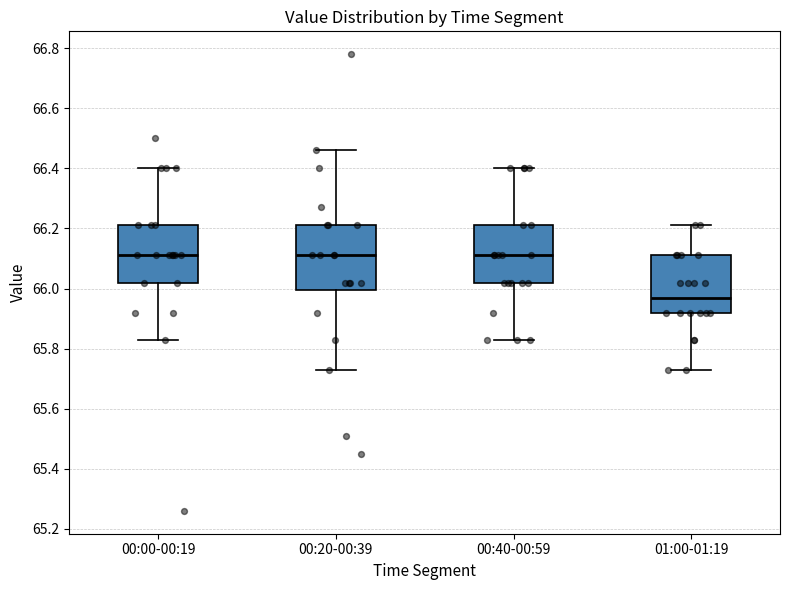

Reading left to right, read every box against the y-axis: the position of its median line, the range the box covers, and the ends of its whiskers. The values are not printed on the chart, so give them approximately, as read against the axis.

00:00-00:19: median 66.12, box 66.02 to 66.22, whiskers 65.84 to 66.40
00:20-00:39: median 66.12, box 66.00 to 66.22, whiskers 65.74 to 66.46
00:40-00:59: median 66.12, box 66.02 to 66.22, whiskers 65.84 to 66.40
01:00-01:19: median 65.98, box 65.92 to 66.12, whiskers 65.74 to 66.22